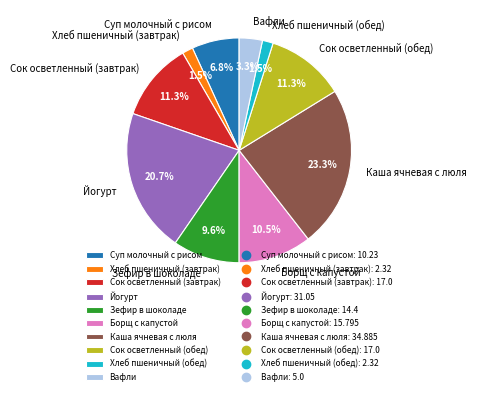

Which slice is the largest?

Каша ячневая с люля